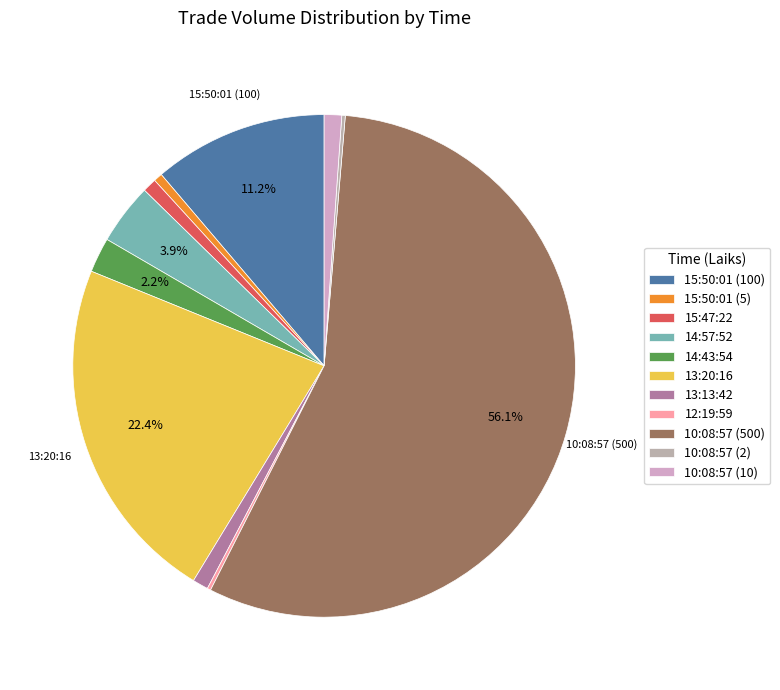

Which category has the smallest portion of the pie?

12:19:59